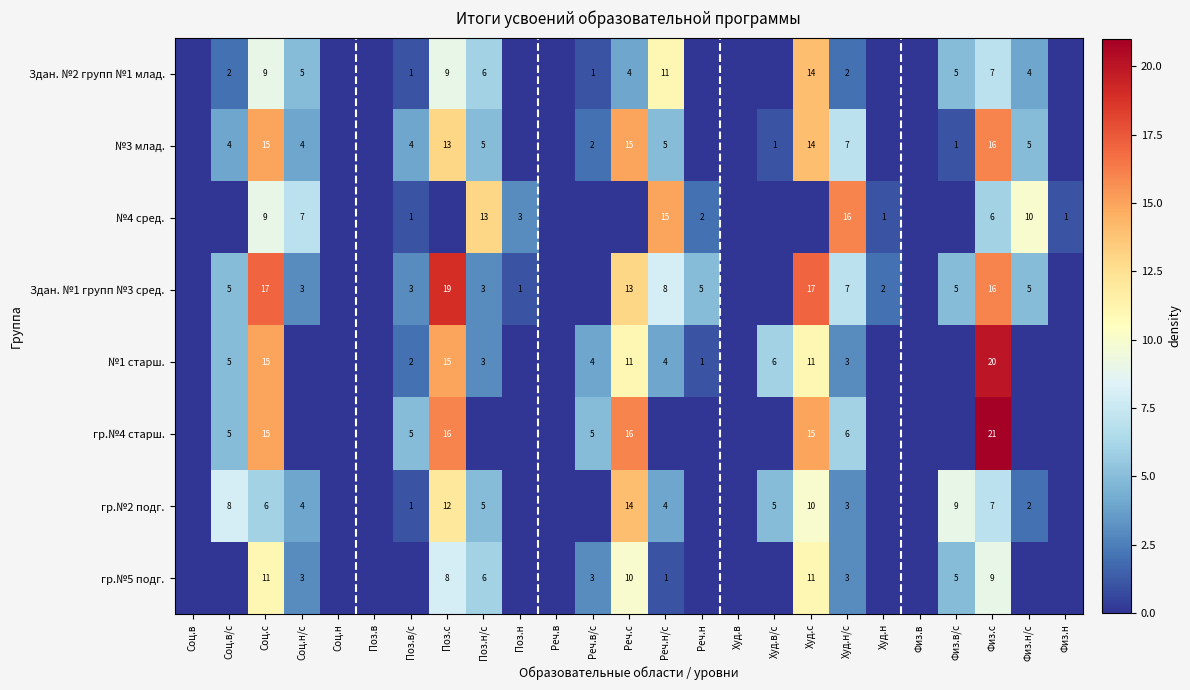

Is it true that Здан. №1 групп №3 сред. equals 2 at Худ.н?

True